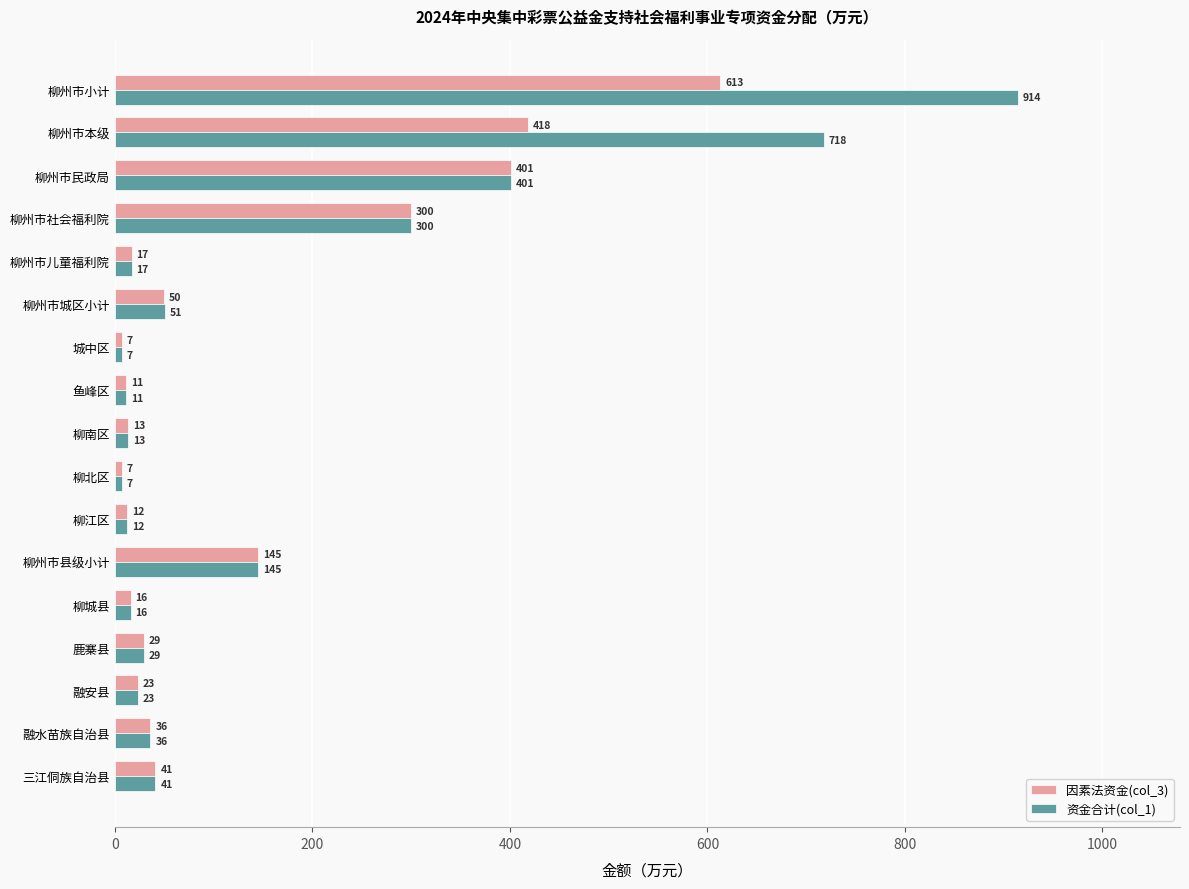

Which series has the widest spread of values?

资金合计(col_1)